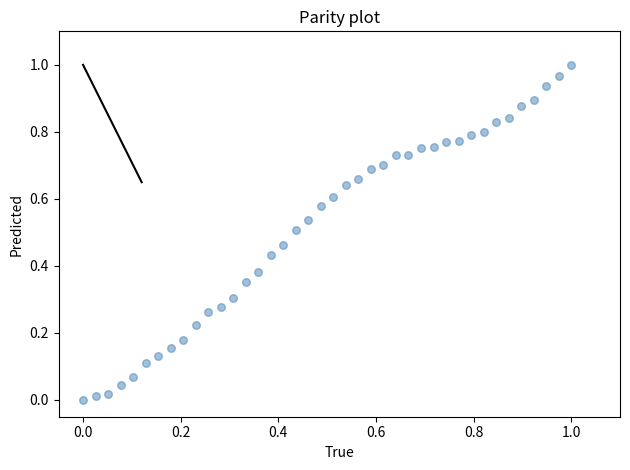

How many points are shown in the scatter plot?

40